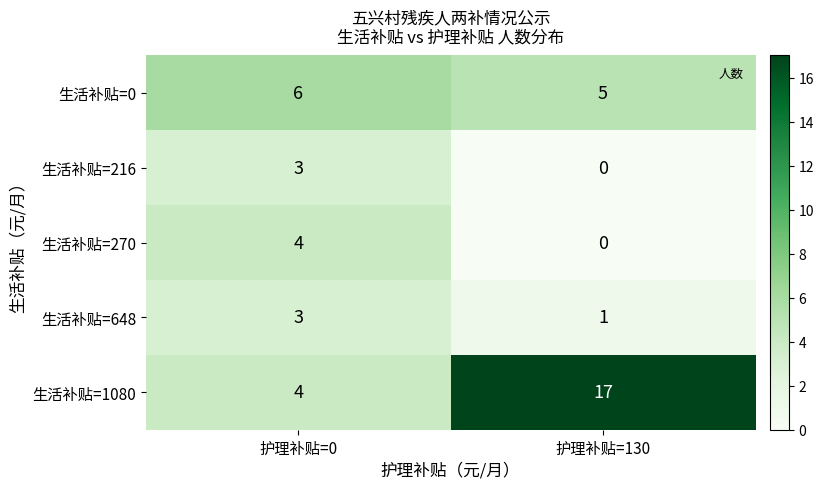

At how many categories does at least one series exceed 1?

2